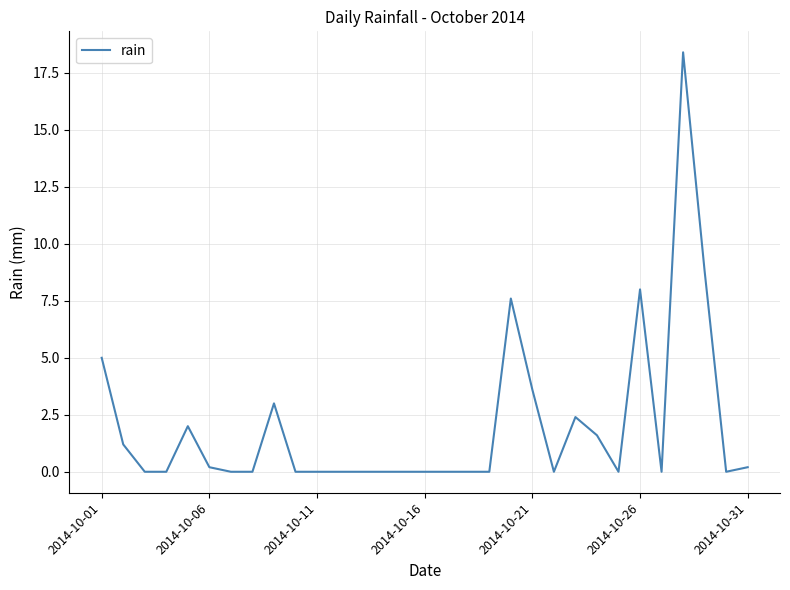

Does the chart have visible grid lines?

Yes